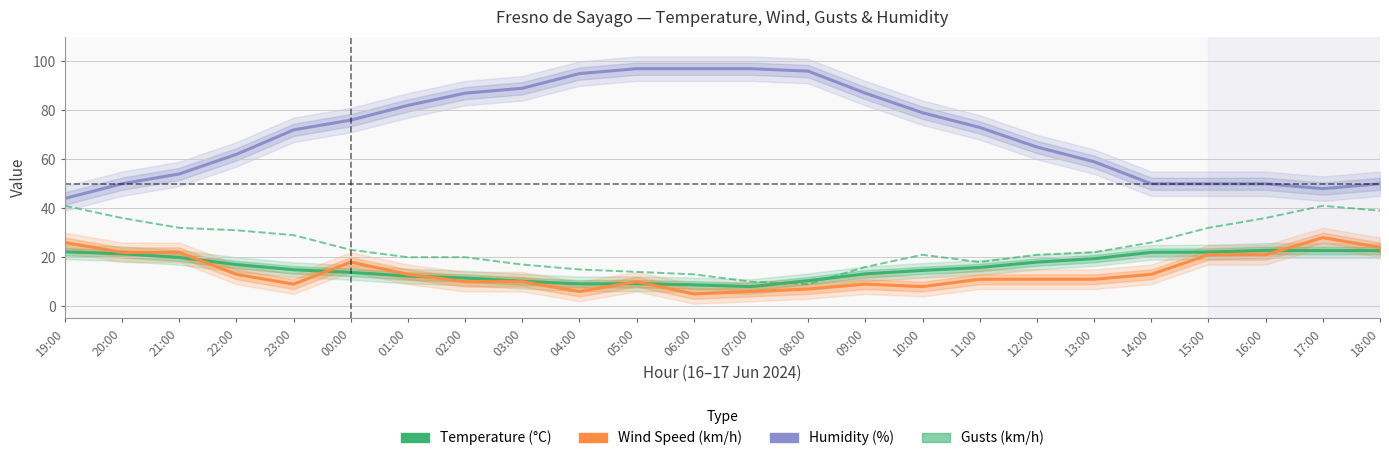

List the series in order of their peak value, highest first.

Humidity (%), Gusts (km/h), Wind Speed (km/h), Temperature (°C)